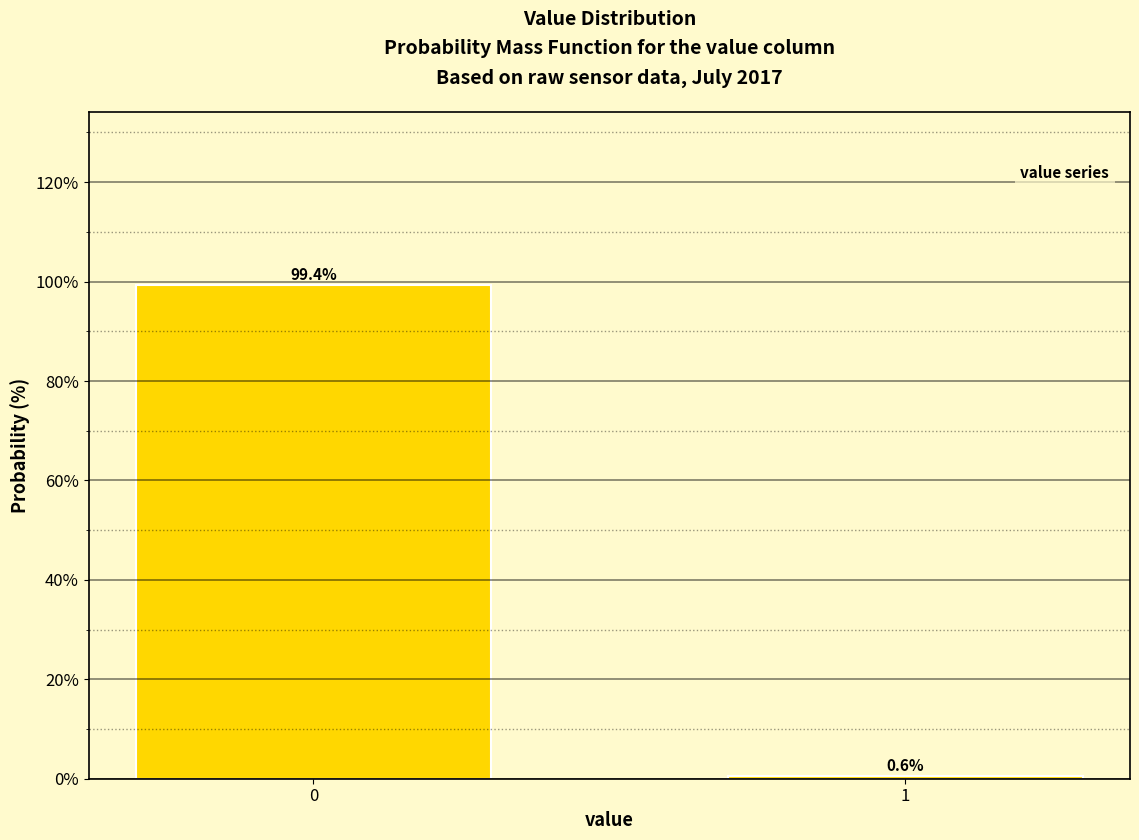

Reading left to right, transcribe all the data shown in this chart.

0=99.4	1=0.6